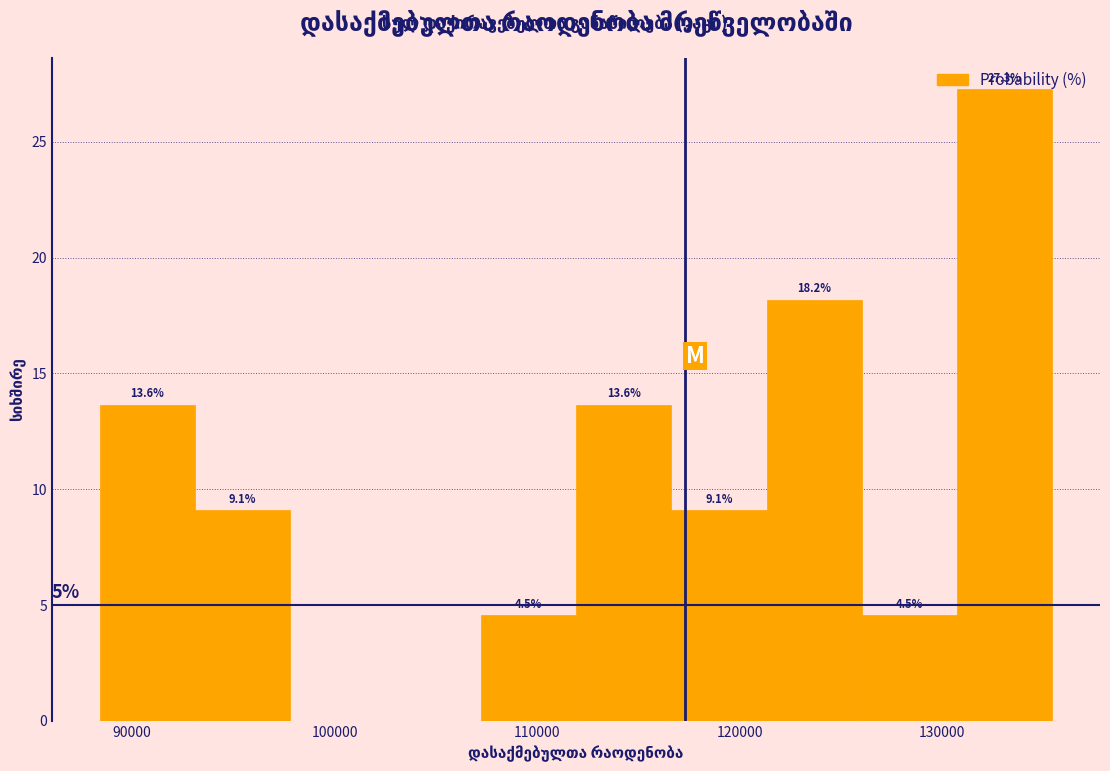

Over which range of the x-axis is the bar tallest?

131000 to 135000